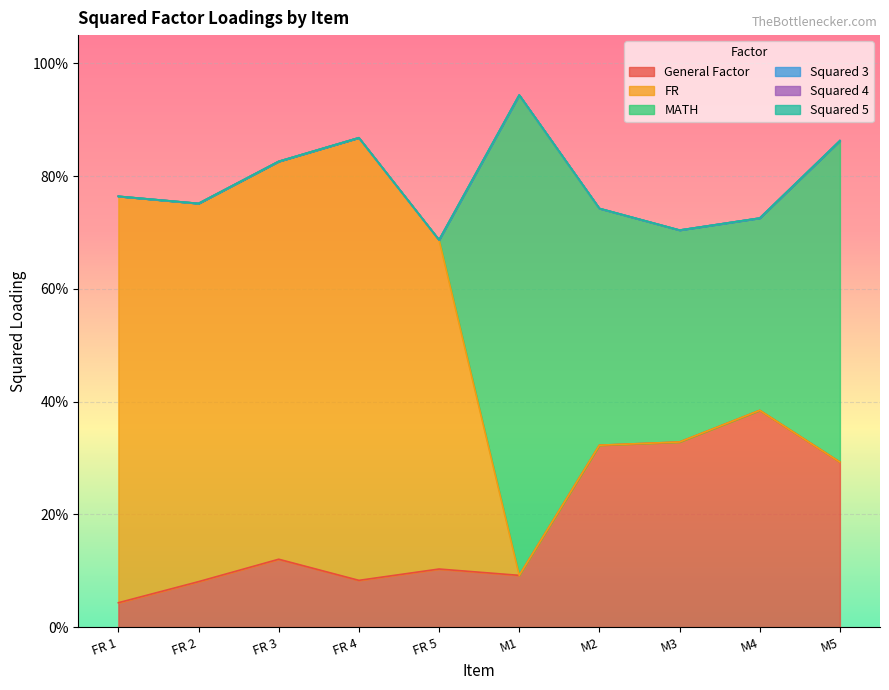

Does the chart display data point markers on the line(s)?

No